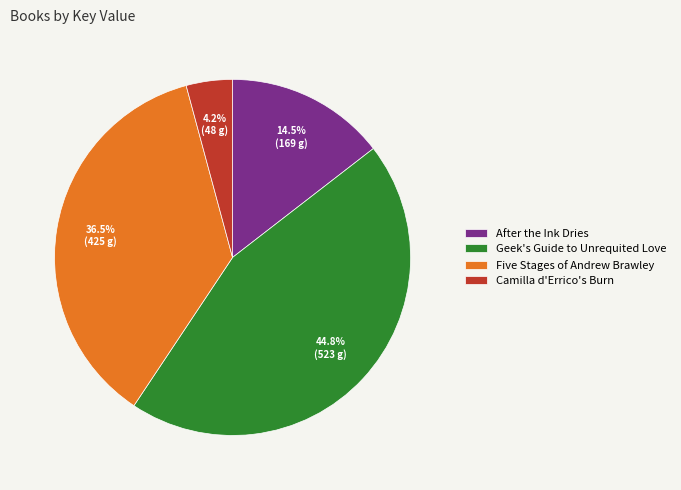

What percentage is NOT represented by Camilla d'Errico's Burn?

95.8%